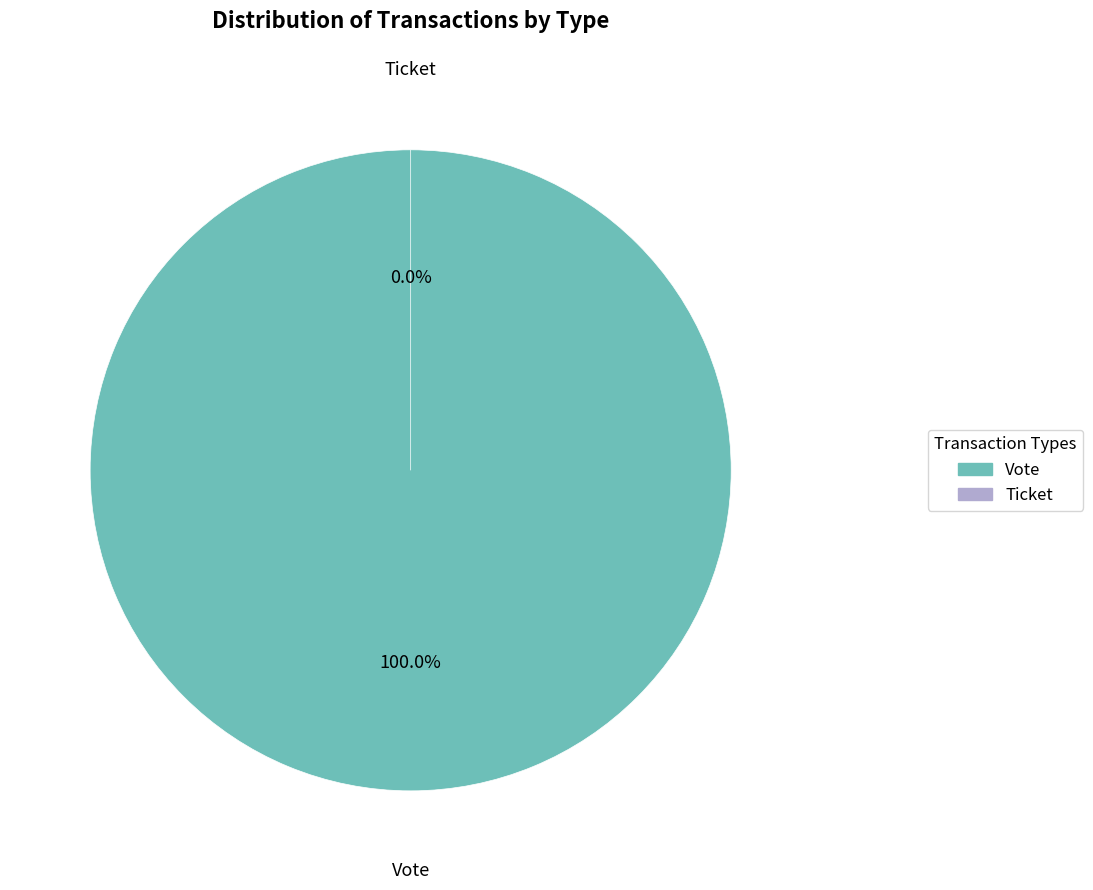

Rank the categories by value from highest to lowest.

Vote, Ticket